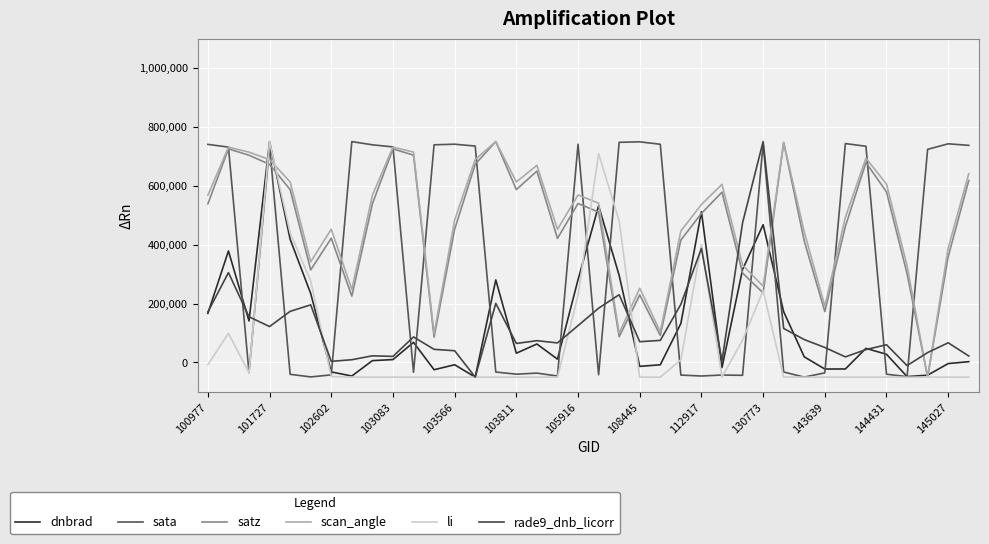

How many times do rade9_dnb_licorr and scan_angle cross each other?

6